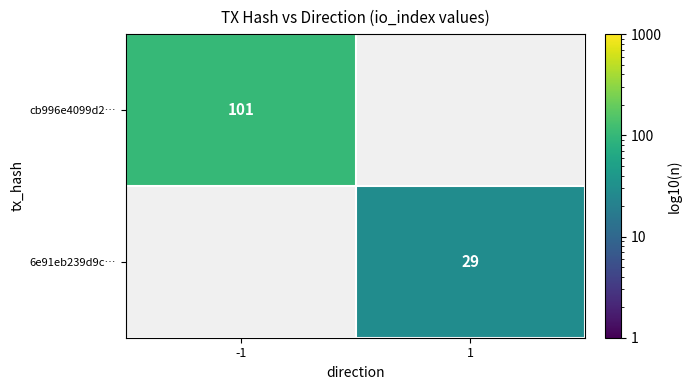

At how many categories does at least one series exceed 78?

1